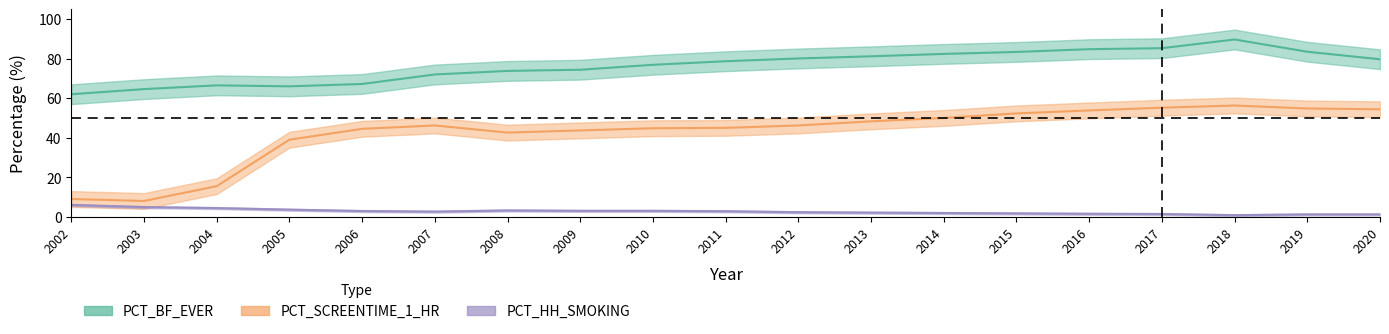

Which category has the lowest value across all series?

2018